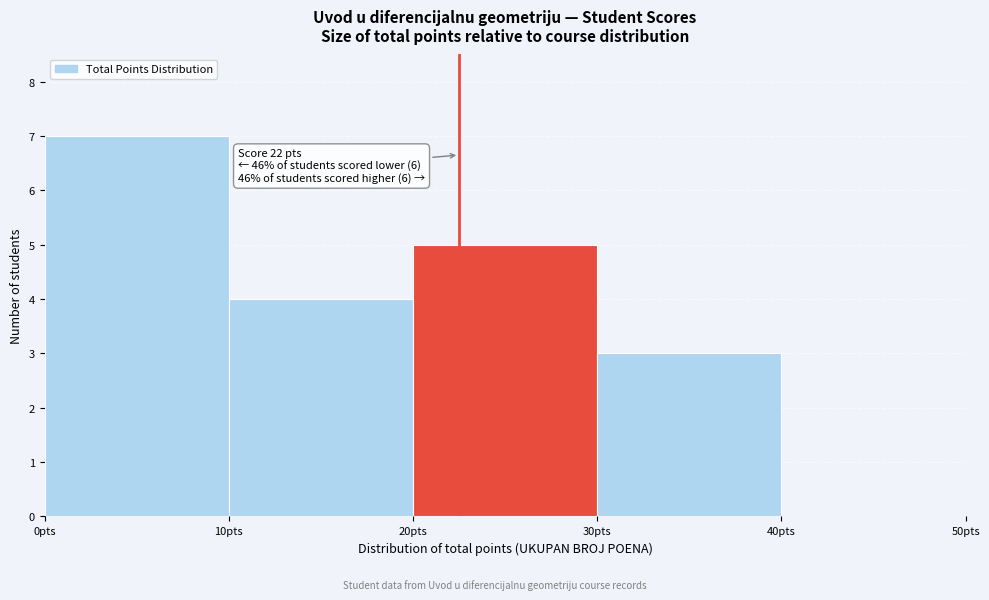

Which range on the x-axis has the tallest bar?

0 to 10